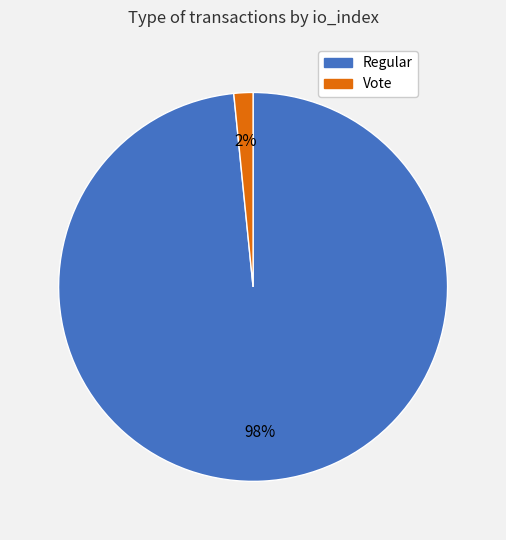

Does any single category account for the majority?

Yes